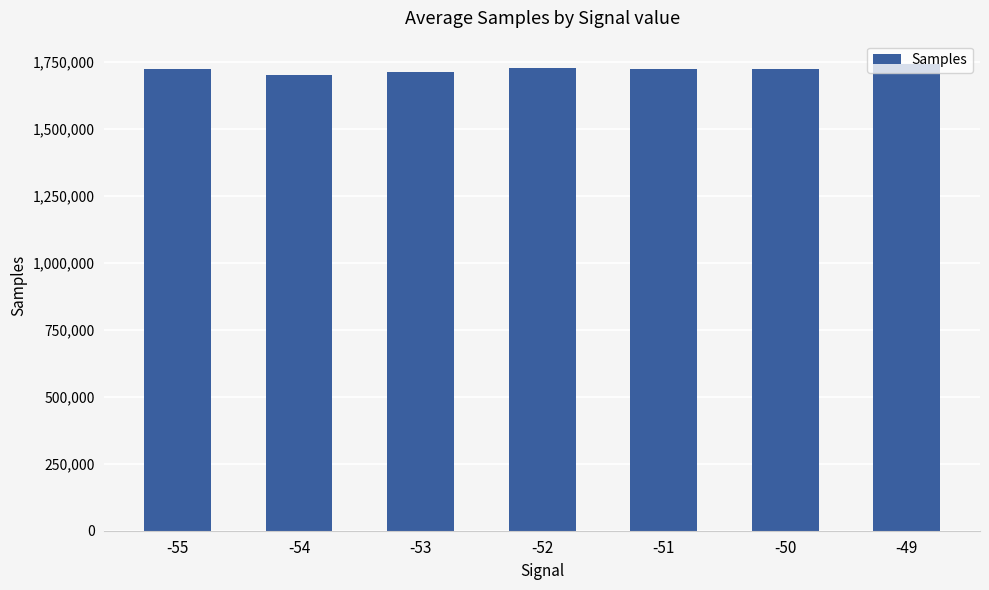

The value at -52 is 2305840. True or false?

False